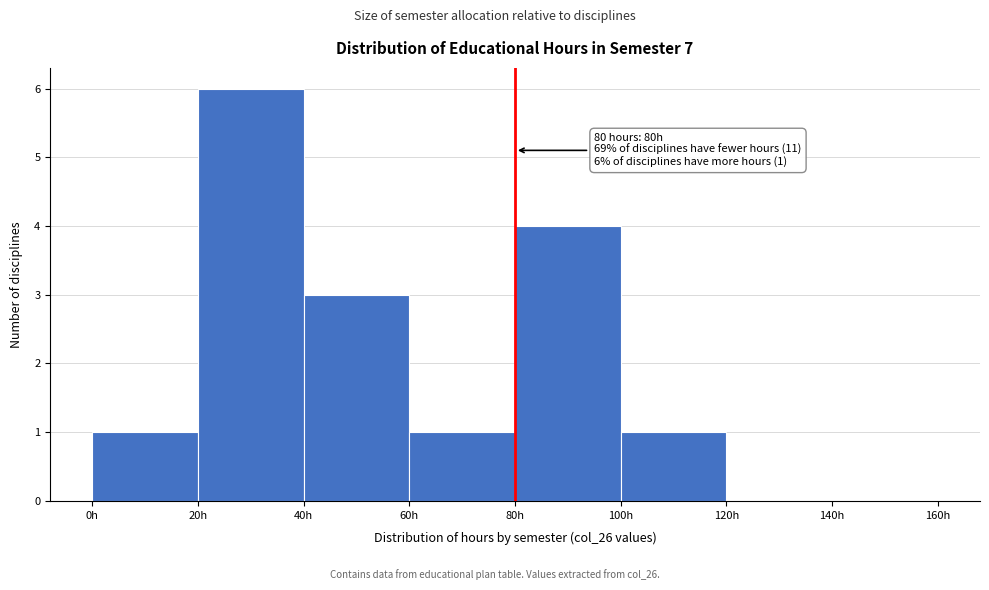

Which range on the x-axis has the tallest bar?

20 to 40